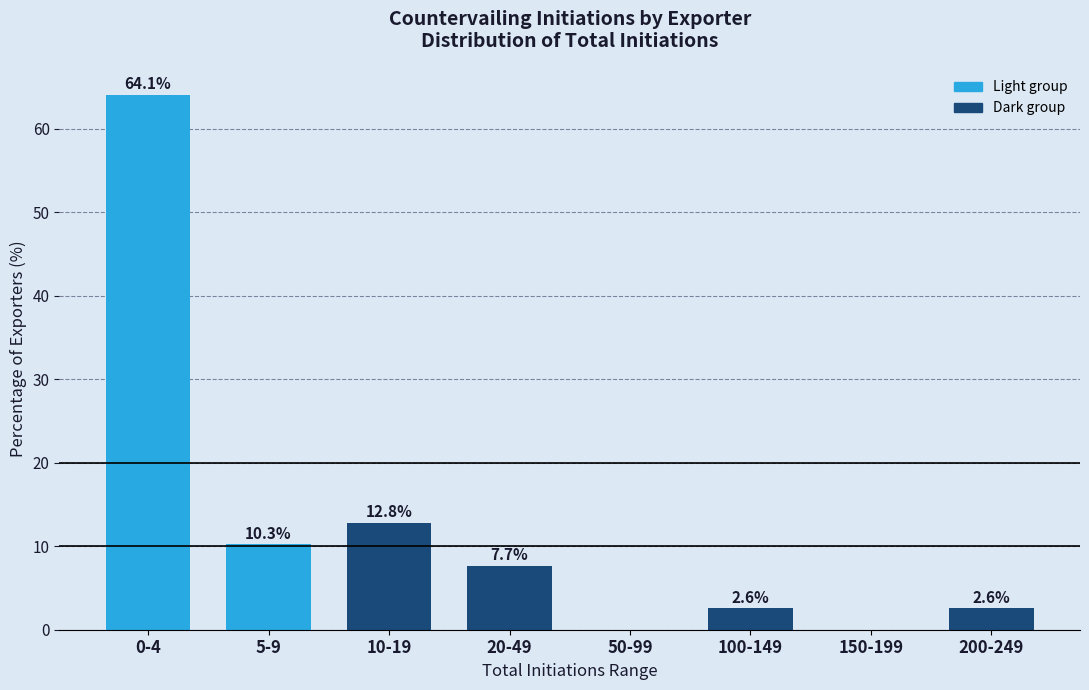

Reading right to left, extract all data points from this chart.

200-249=2.6	150-199=0.0	100-149=2.6	50-99=0.0	20-49=7.7	10-19=12.8	5-9=10.3	0-4=64.1